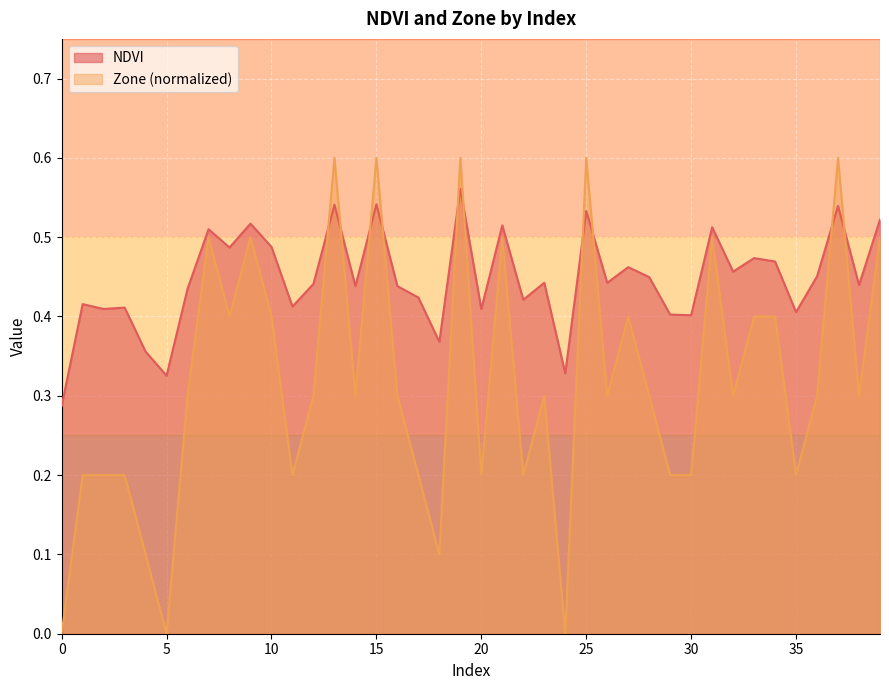

What is the minimum value for NDVI?

0.3